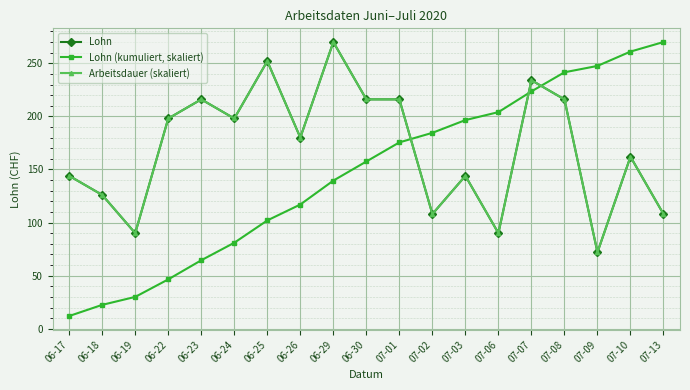

Does the chart have visible grid lines?

Yes